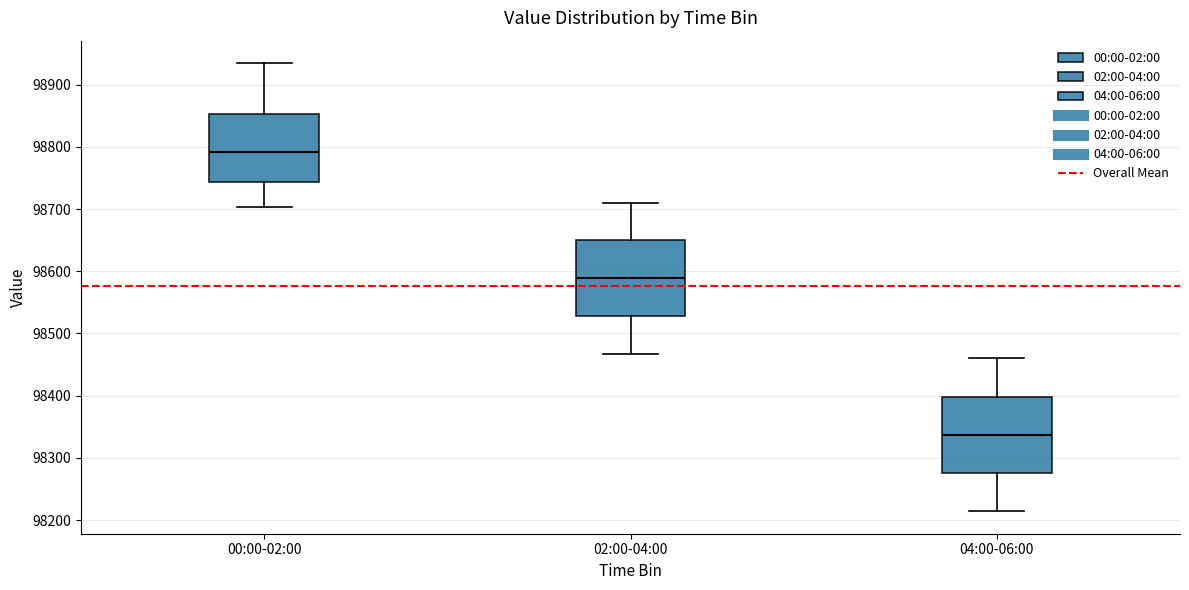

Reading left to right, transcribe this box plot: for each box, give where its median line is, the range the box spans, and where its two whiskers end, as read against the y-axis. The values are not printed on the chart, so give them approximately, as read against the axis.

00:00-02:00: median 98790, box 98740 to 98850, whiskers 98700 to 98930
02:00-04:00: median 98590, box 98530 to 98650, whiskers 98470 to 98710
04:00-06:00: median 98340, box 98280 to 98400, whiskers 98210 to 98460